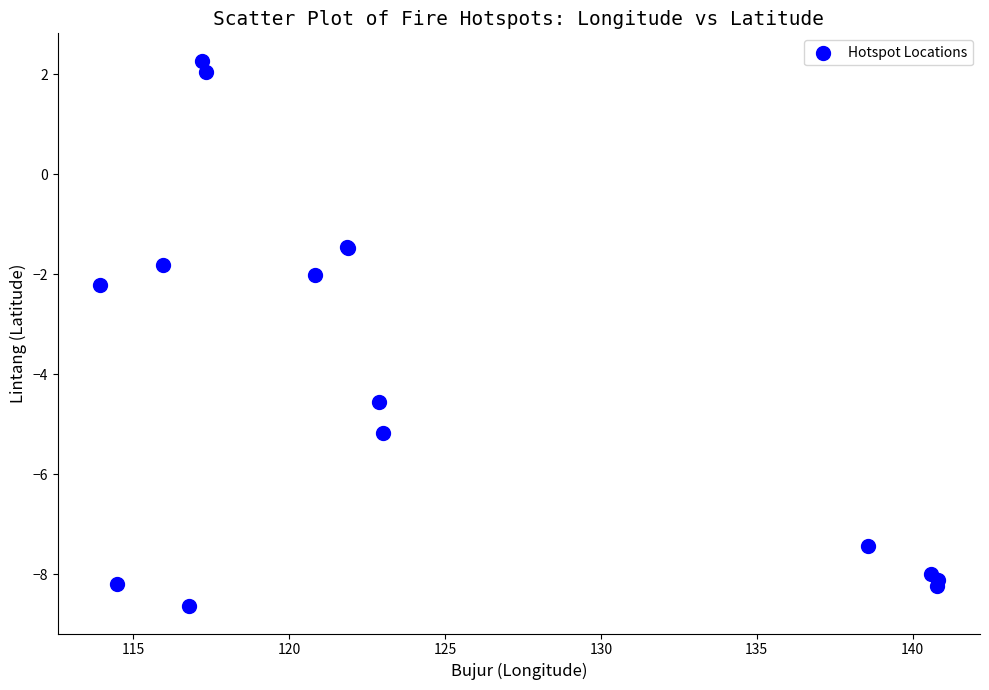

What Y value in the scatter plot is closest to -3?

-2.2